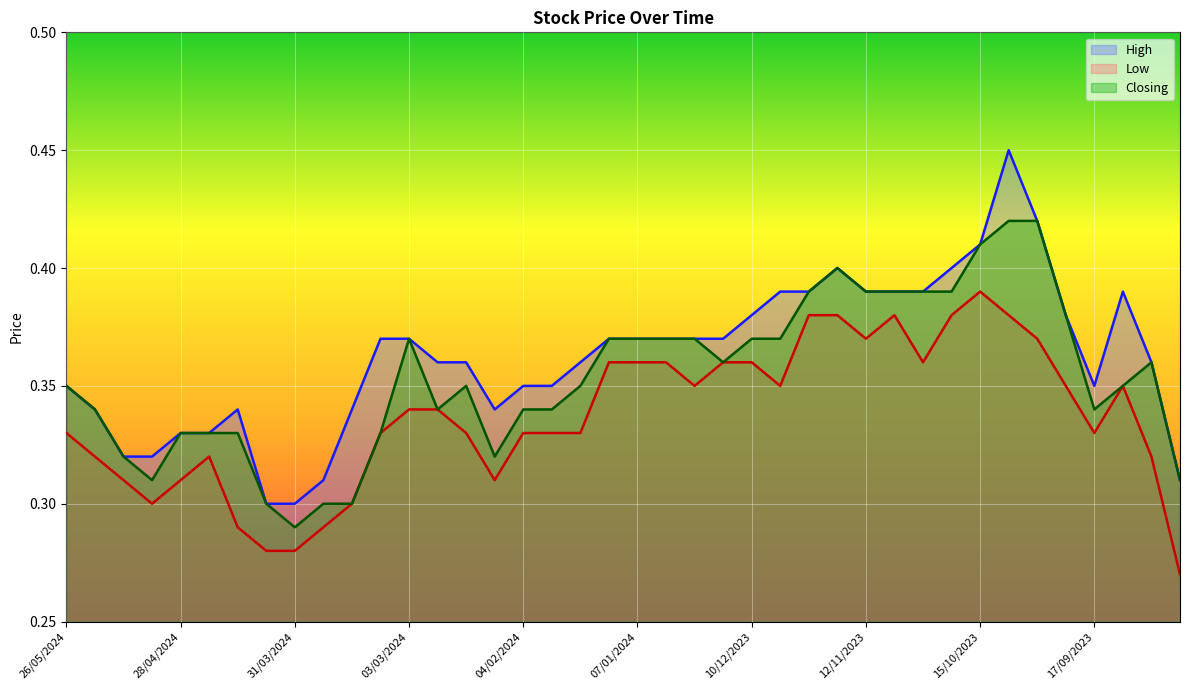

Reading left to right, what are all the values shown in this chart?

High: 0.3	0.3	0.3	0.3	0.3	0.3	0.3	0.3	0.3	0.3	0.3	0.4	0.4	0.4	0.4	0.3	0.3	0.3	0.4	0.4	0.4	0.4	0.4	0.4	0.4	0.4	0.4	0.4	0.4	0.4	0.4	0.4	0.4	0.5	0.4	0.4	0.3	0.4	0.4	0.3
Low: 0.3	0.3	0.3	0.3	0.3	0.3	0.3	0.3	0.3	0.3	0.3	0.3	0.3	0.3	0.3	0.3	0.3	0.3	0.3	0.4	0.4	0.4	0.3	0.4	0.4	0.3	0.4	0.4	0.4	0.4	0.4	0.4	0.4	0.4	0.4	0.3	0.3	0.3	0.3	0.3
Closing: 0.3	0.3	0.3	0.3	0.3	0.3	0.3	0.3	0.3	0.3	0.3	0.3	0.4	0.3	0.3	0.3	0.3	0.3	0.3	0.4	0.4	0.4	0.4	0.4	0.4	0.4	0.4	0.4	0.4	0.4	0.4	0.4	0.4	0.4	0.4	0.4	0.3	0.3	0.4	0.3